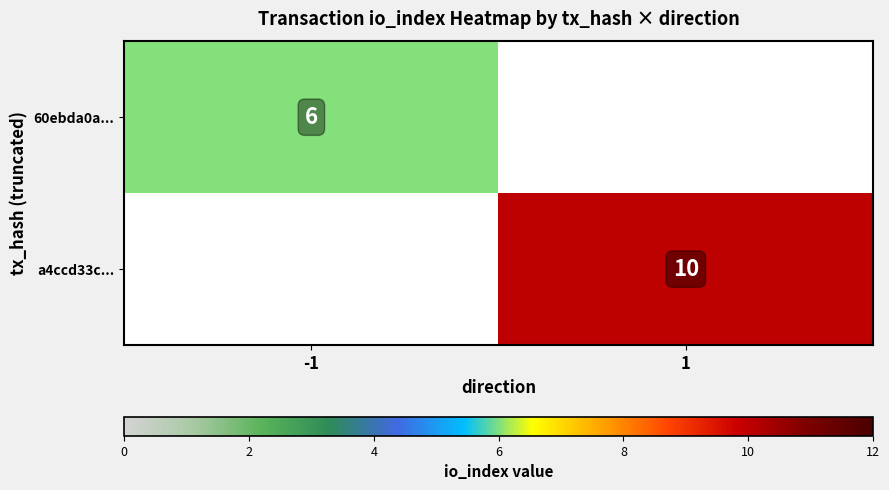

True or false: a4ccd33c... has a value of 3 at 1.

False